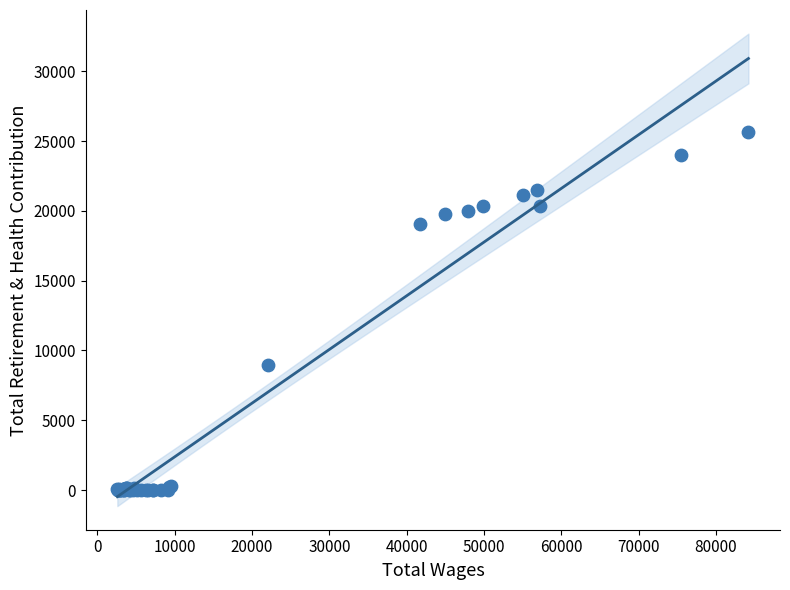

What Y value in the scatter plot is closest to 12833?

8946